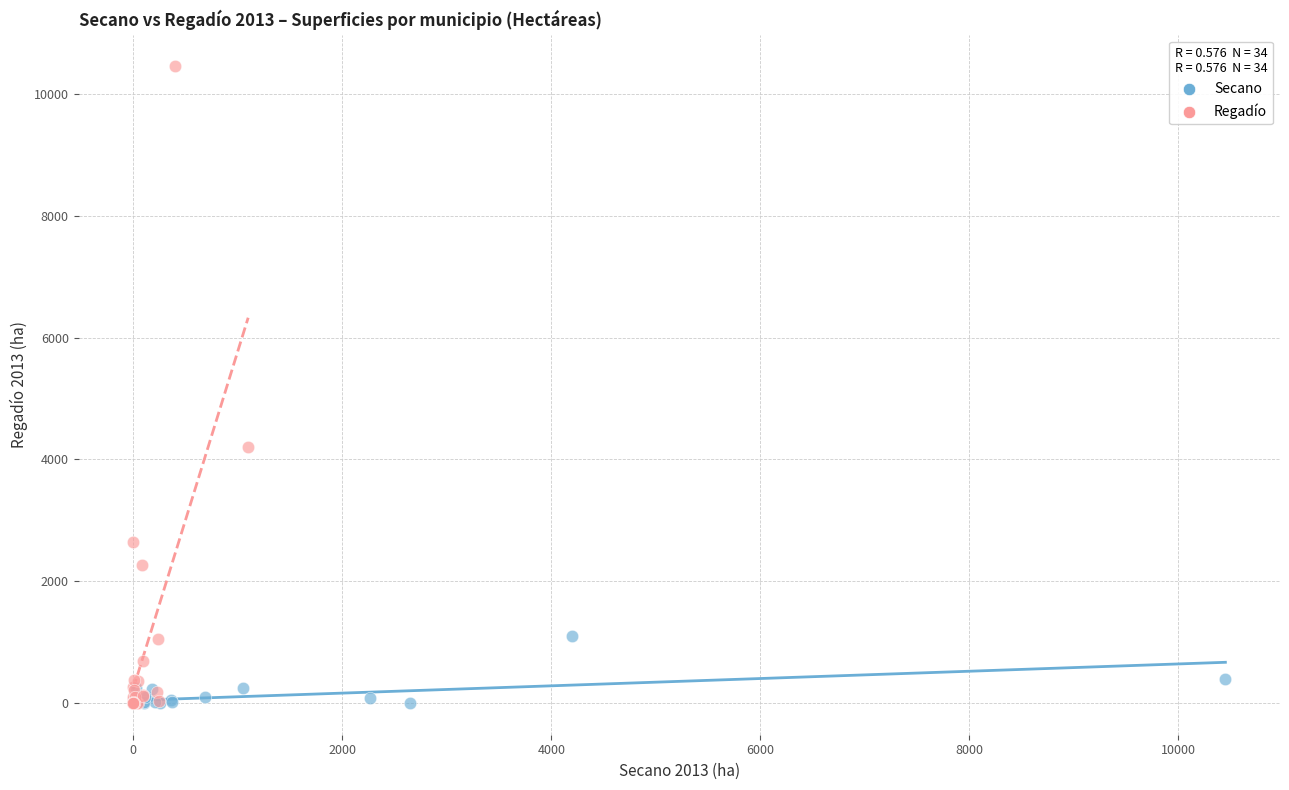

Which series contains the highest Y value?

Regadío